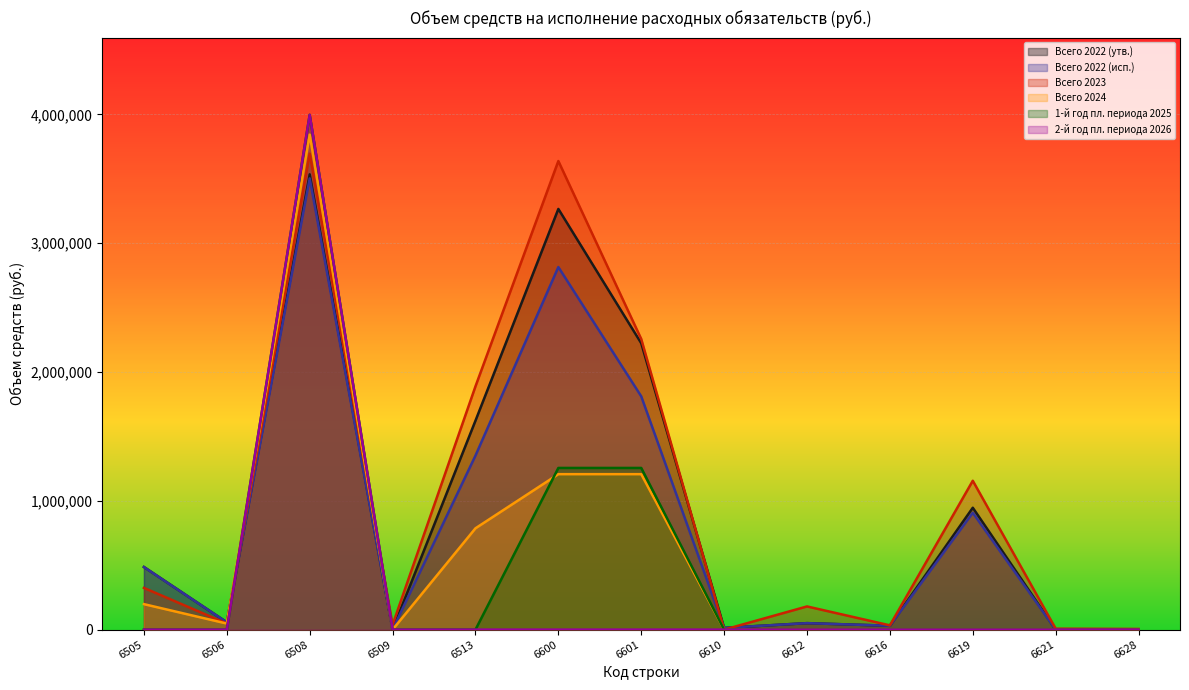

At which category is the sum across all series the highest?

6508